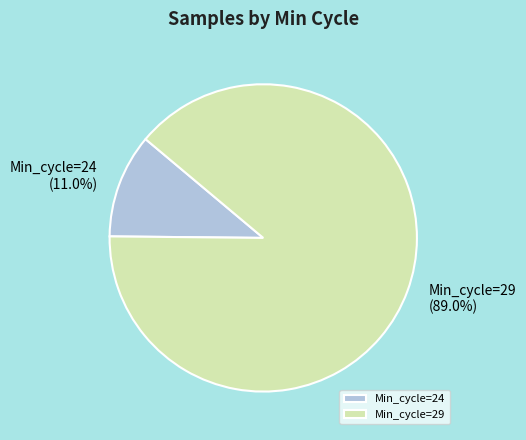

What is the largest slice in the pie chart?

Min_cycle=29